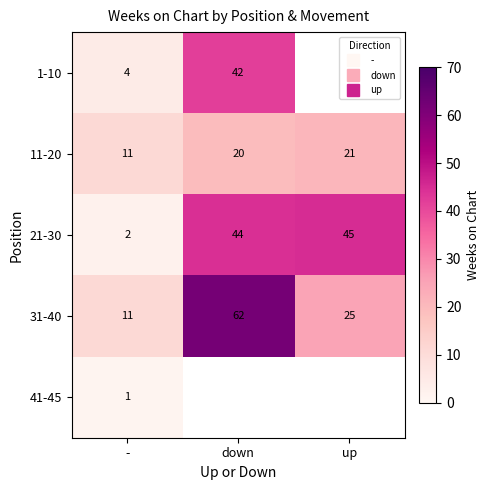

Which series changed the most between - and up?

21-30